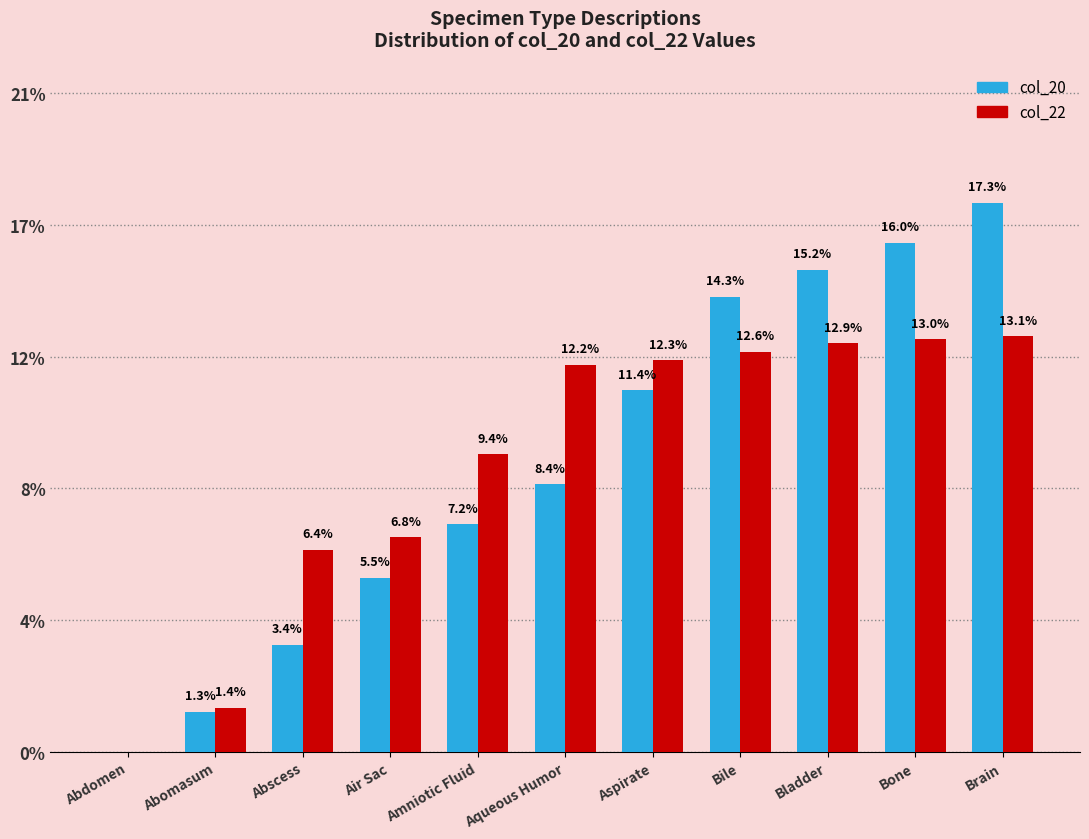

Is the value of col_22 at Abdomen greater than the value of col_20 at Bone?

No